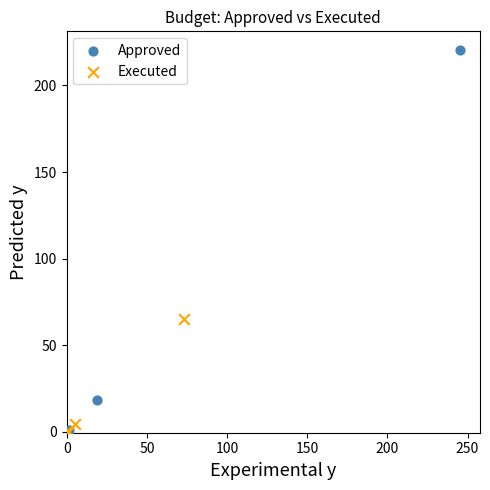

Which series reaches the maximum Y coordinate?

Approved